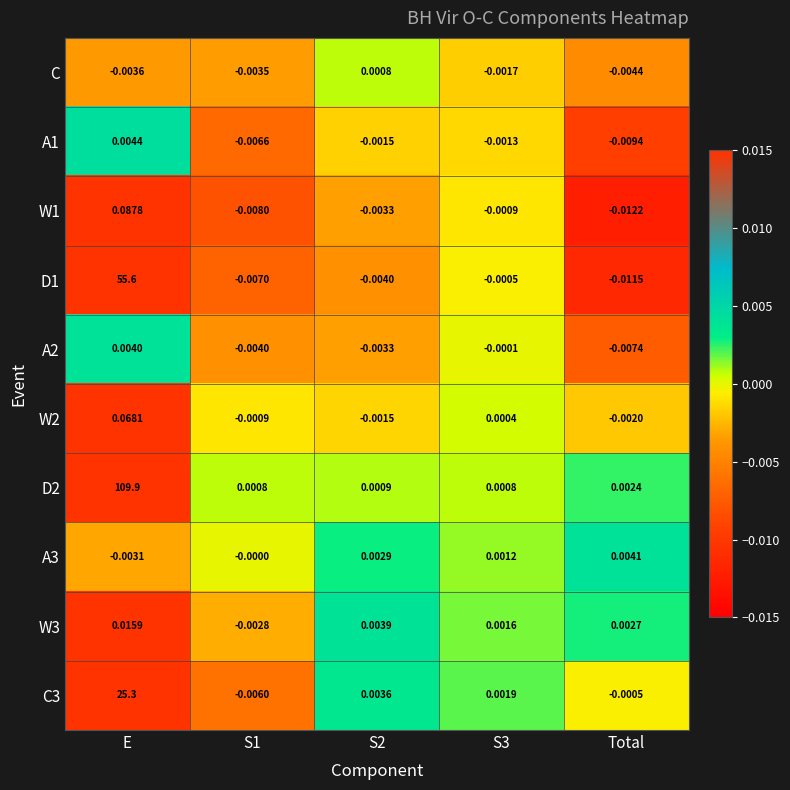

Is the value of A3 at E greater than the value of C at S3?

No